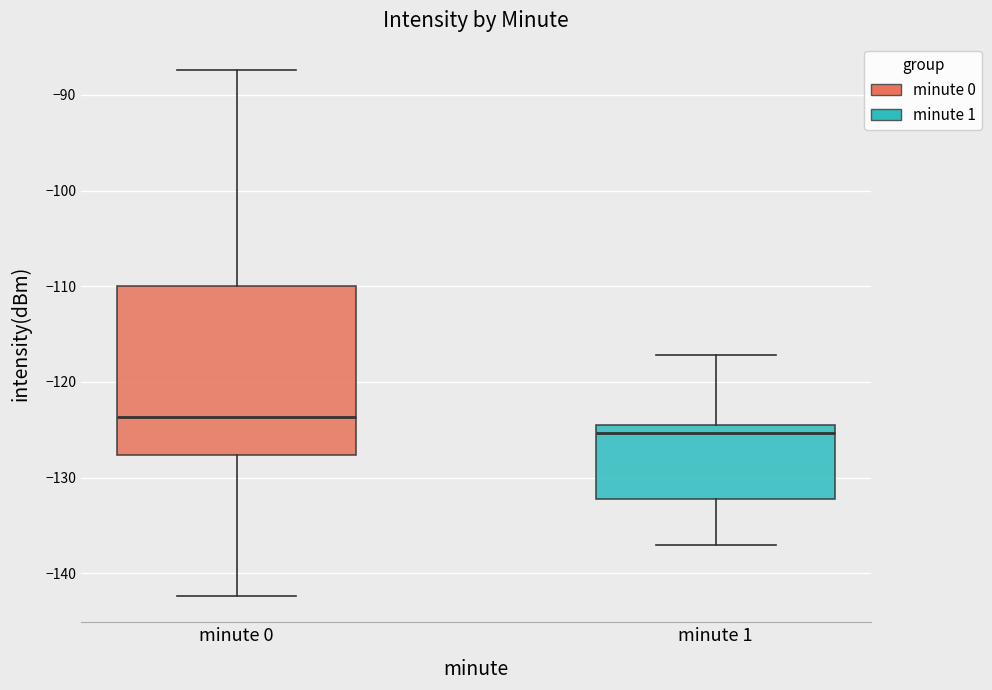

Where is the lower edge of the box for minute 1 on the y-axis? The values are not printed on the chart, so give them approximately, as read against the axis.

-132